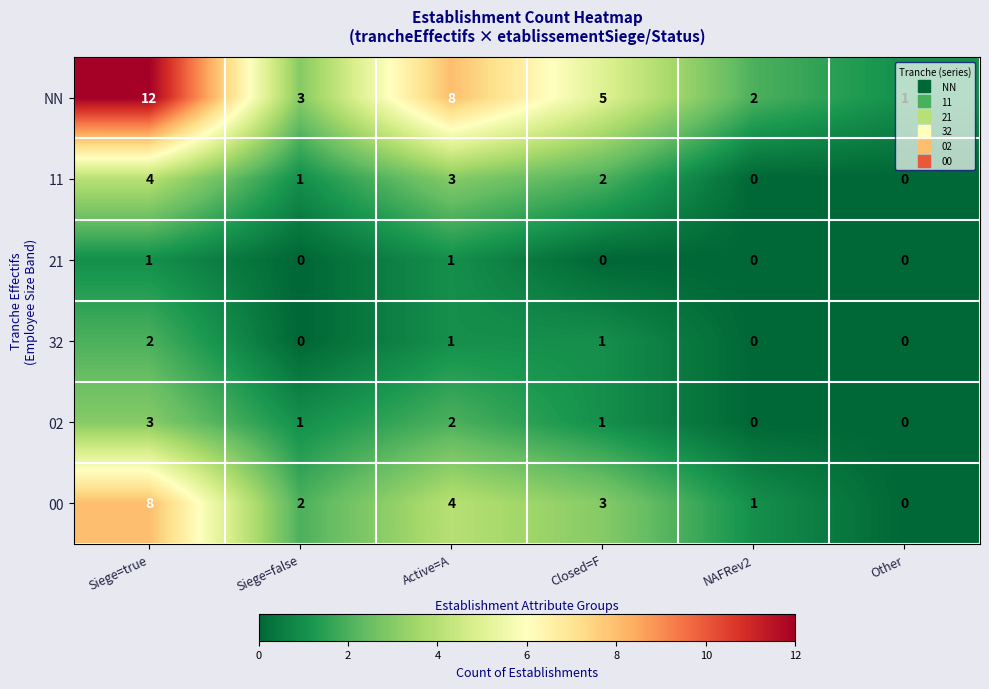

Read the NN value at Closed=F.

5